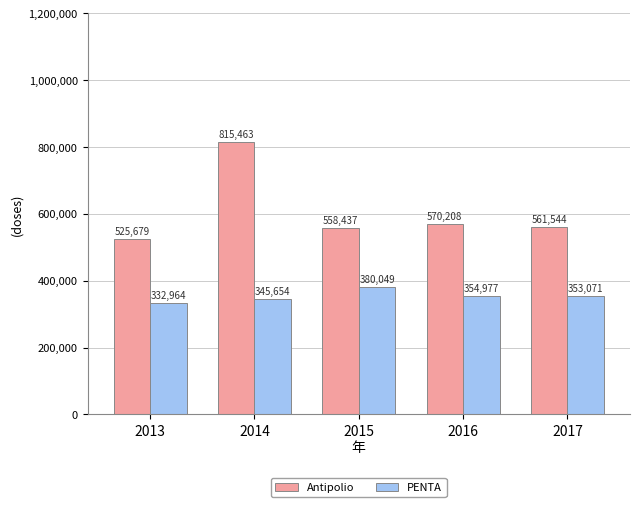

Between 2013 and 2016, which series saw the biggest shift?

Antipolio